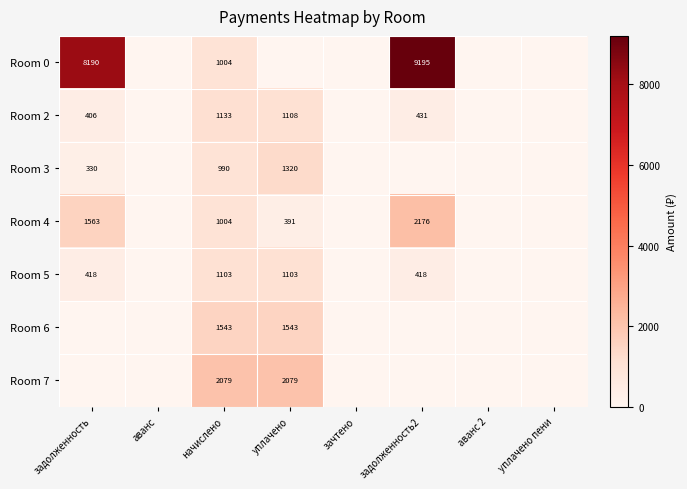

What is the difference between the Room 4 values at задолженность2 and уплачено?

1785